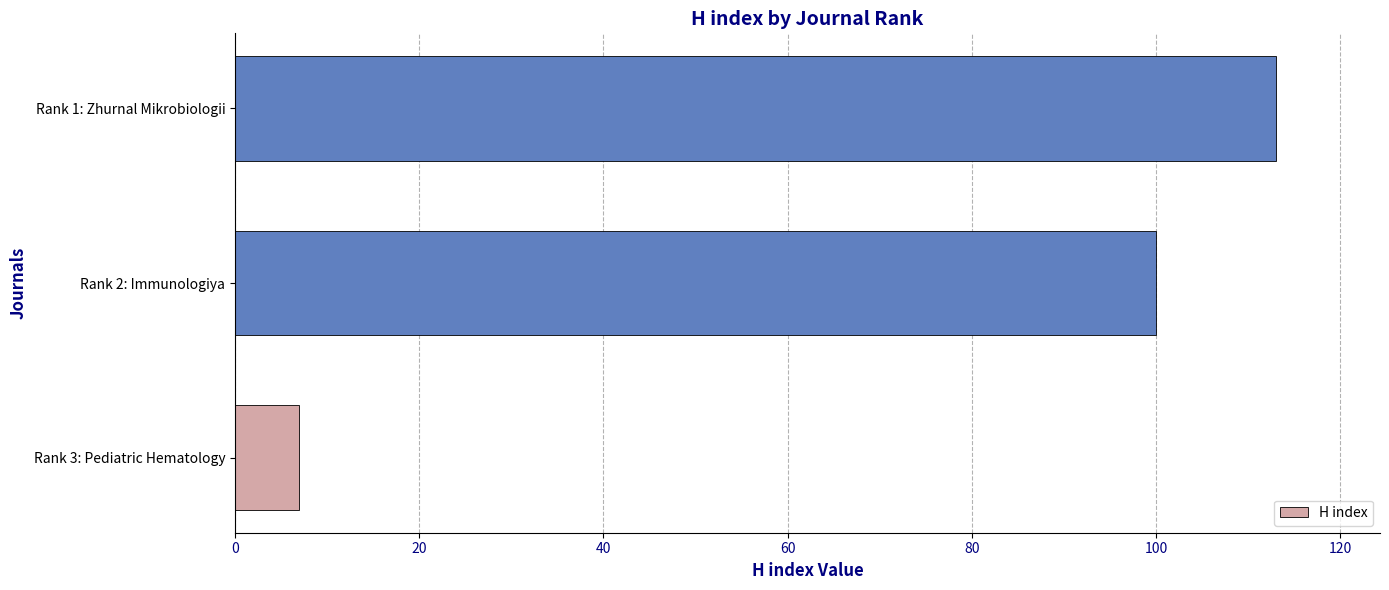

How many bars are there in total?

3